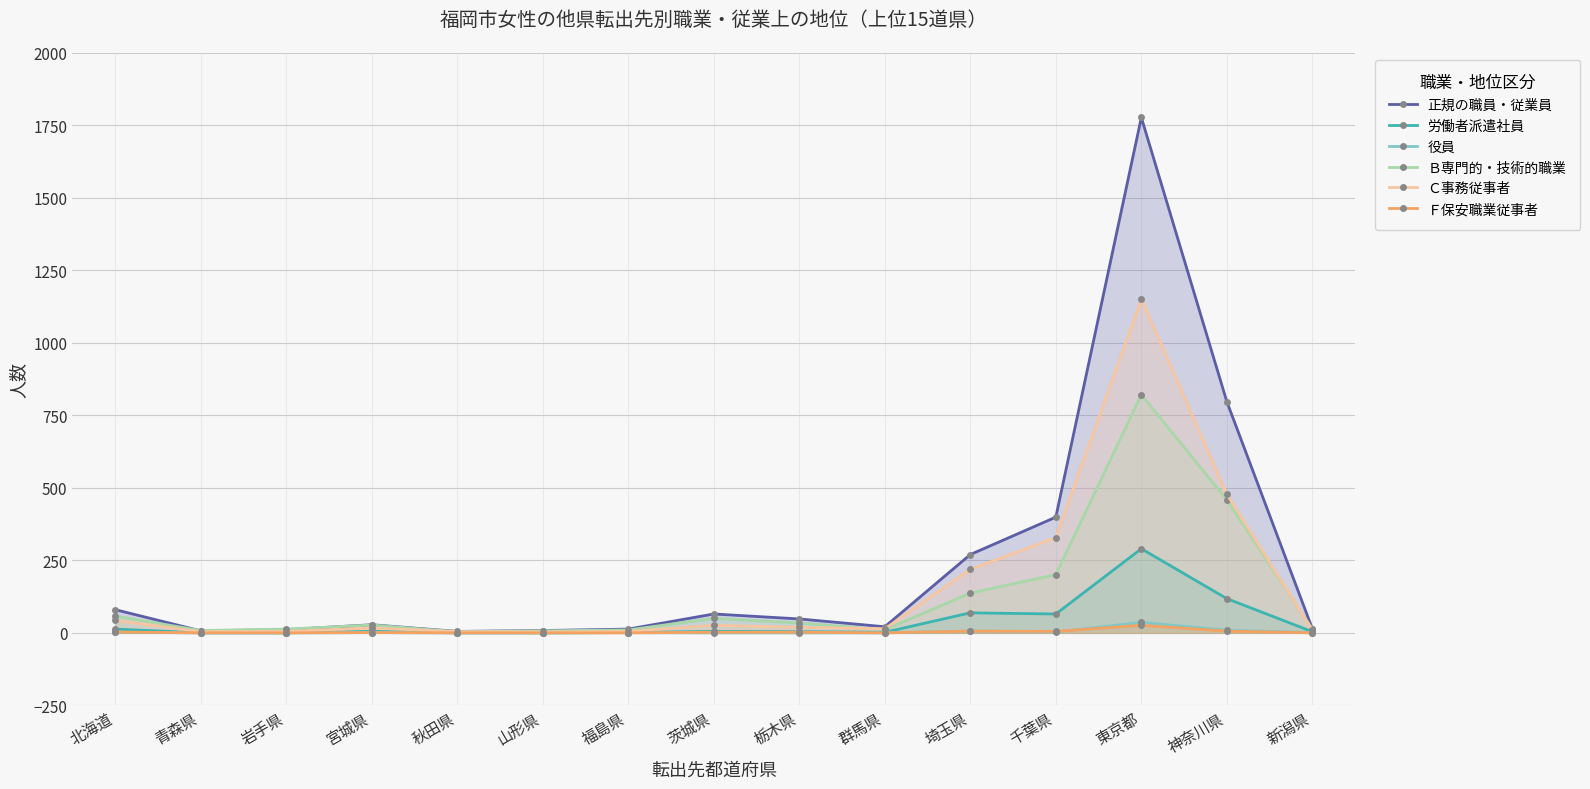

Between 千葉県 and 茨城県, which is larger?

千葉県